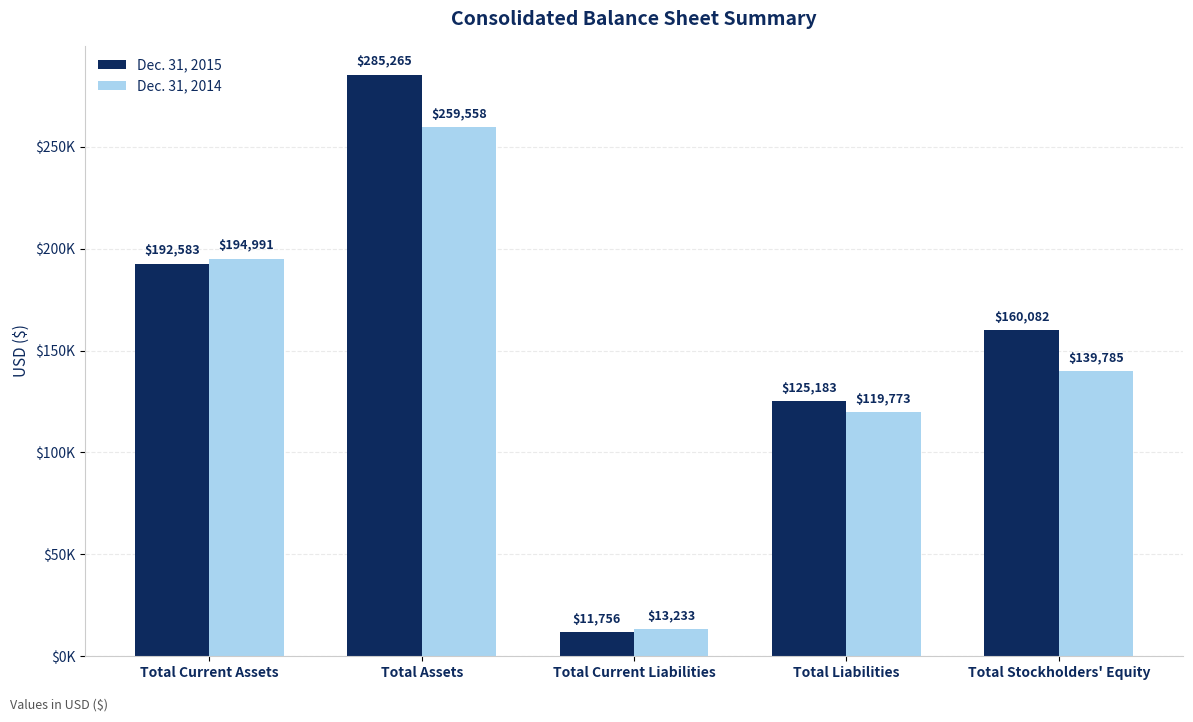

What is the sum of all Dec. 31, 2014 values?

727340